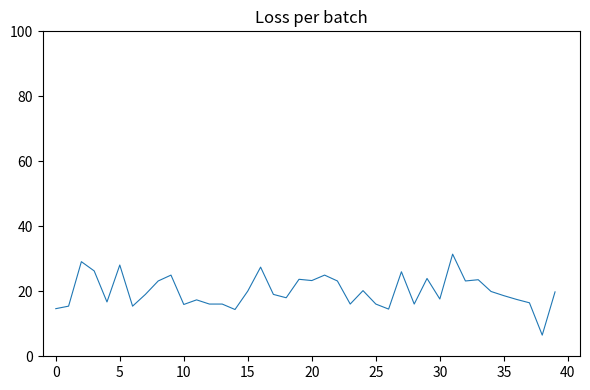

What is the average value?

20.0